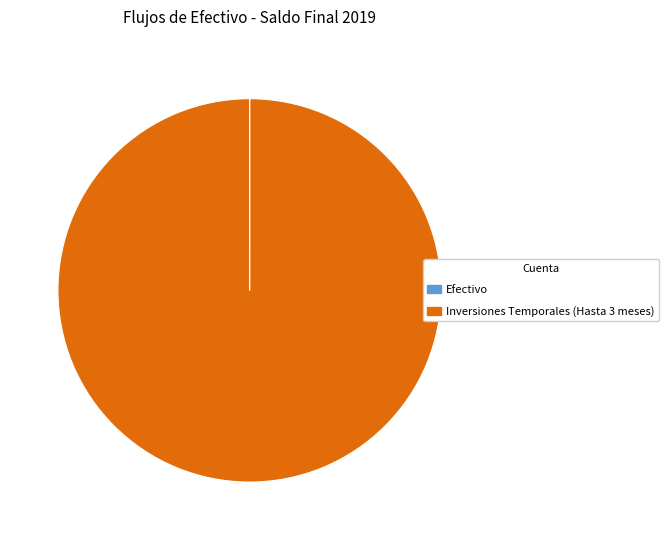

The Inversiones Temporales (Hasta 3 meses) slice represents 100% of the pie. True or false?

True